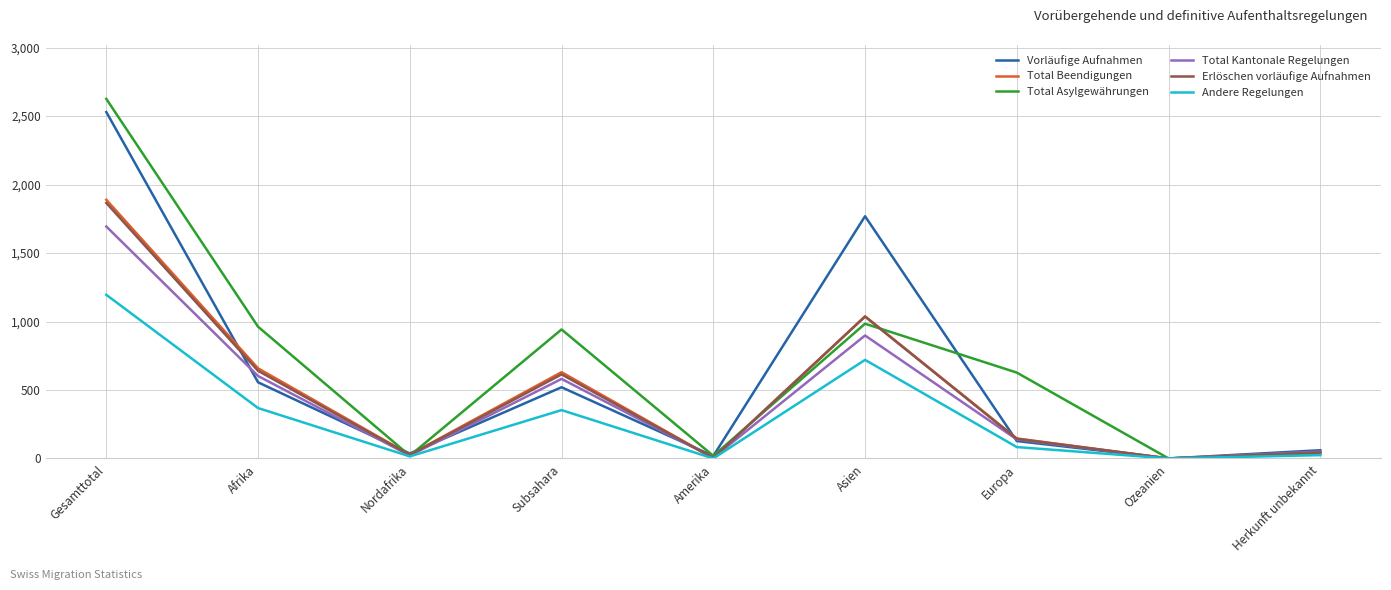

What is the difference between the maximum and second lowest values in the Total Asylgewährungen series?

2607